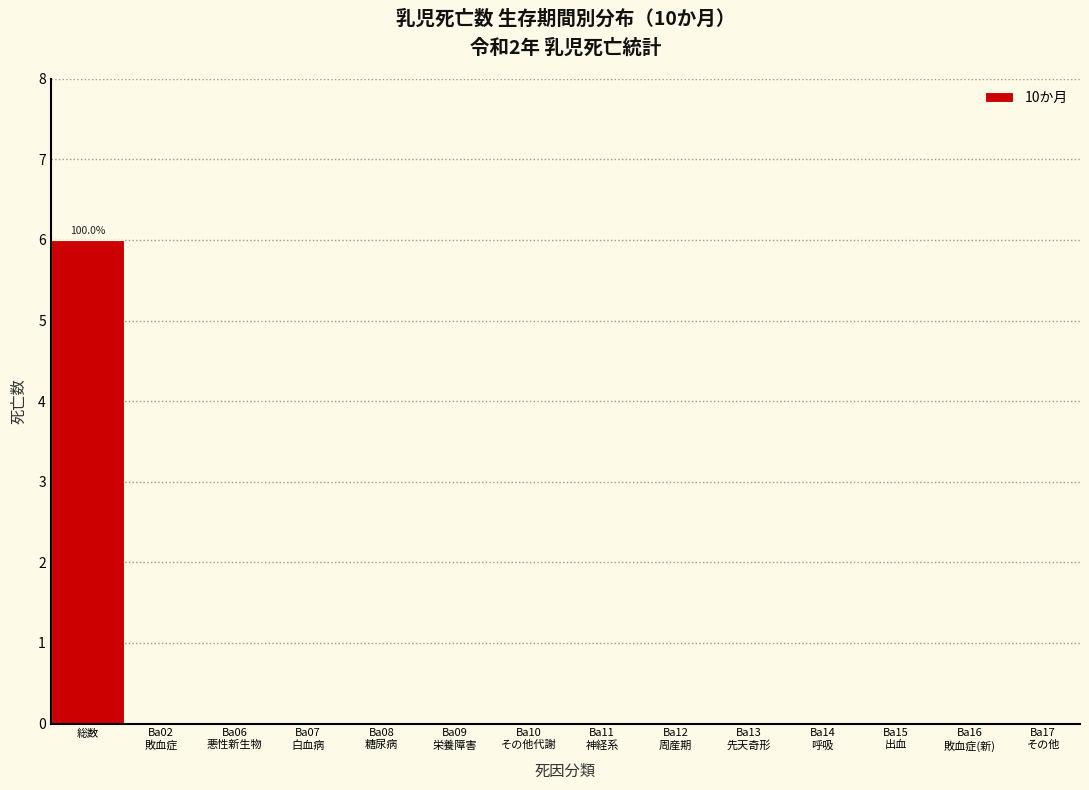

Is it true that the value at 総数 is 6?

True